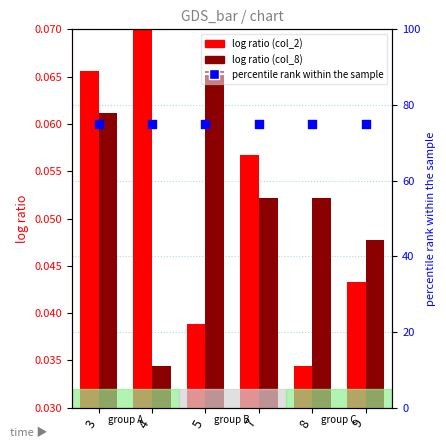

What are all the series names shown in the legend?

log ratio (col_2), log ratio (col_8), percentile rank within the sample